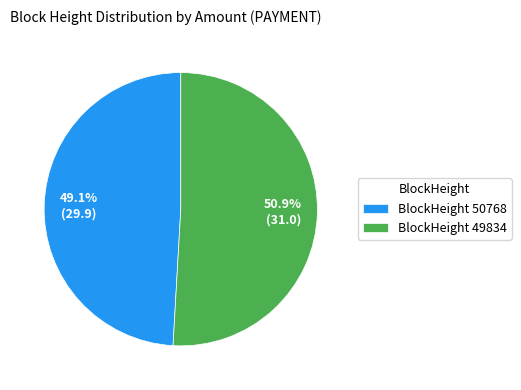

To the nearest percent, what is the average slice percentage?

50%